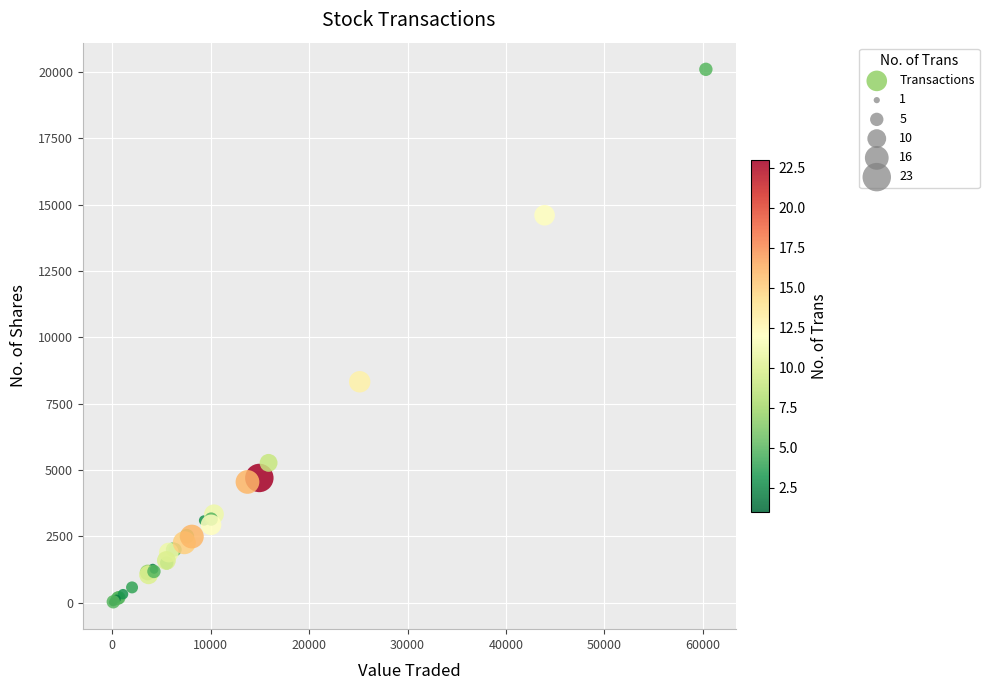

What Y value in the scatter plot is closest to 10053?

8325